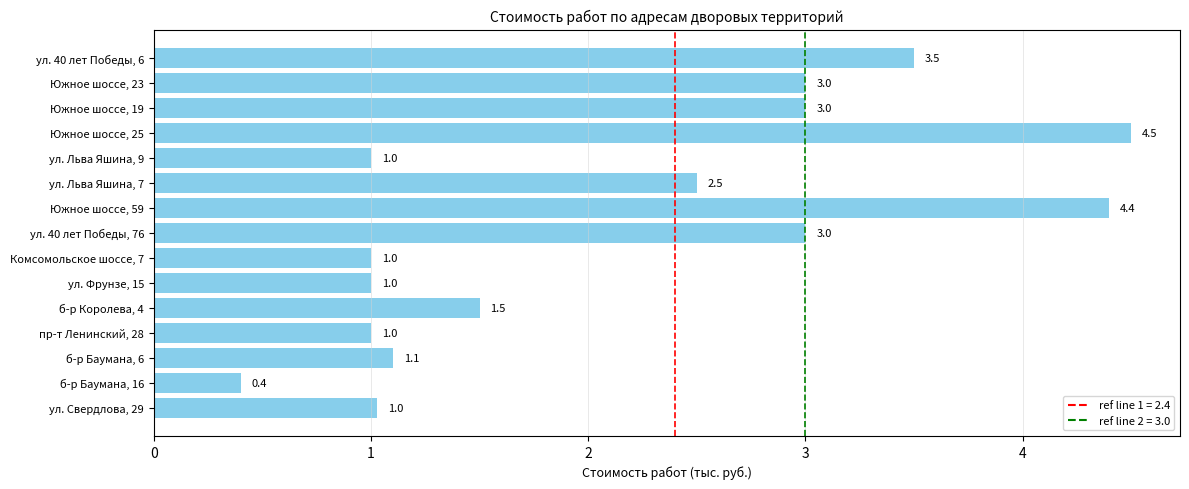

Which label corresponds to the largest value in the chart?

Южное шоссе, 25